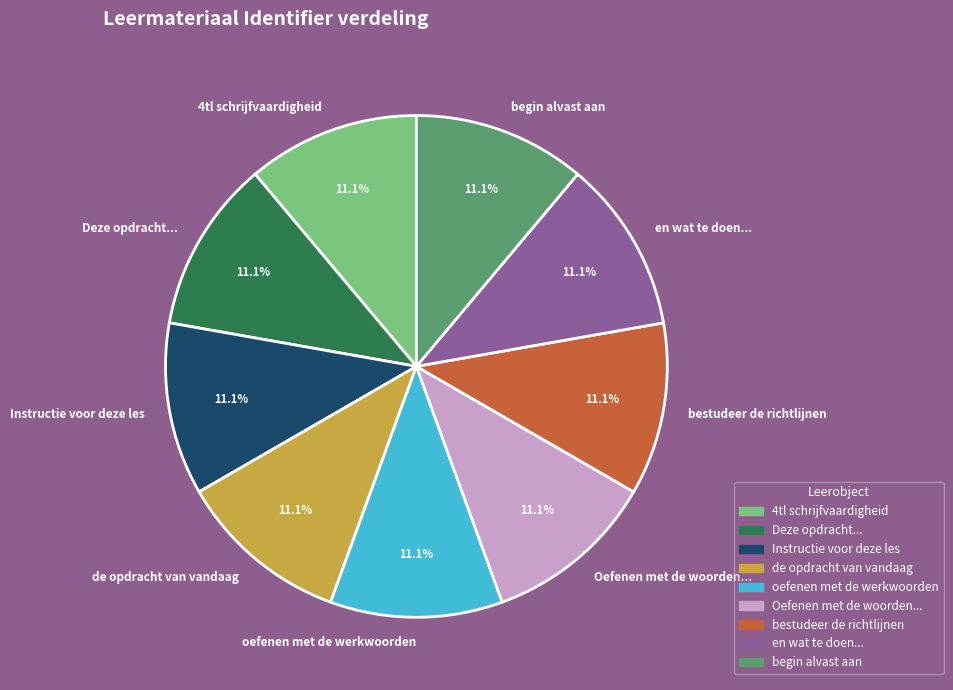

Is de opdracht van vandaag the majority of the pie?

No